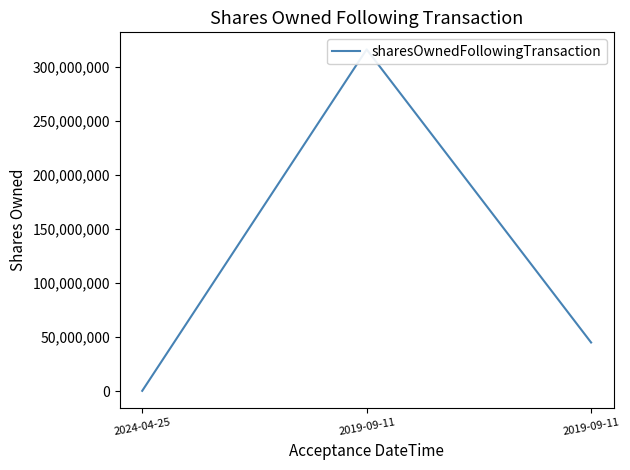

What is the greatest value displayed?

316371454